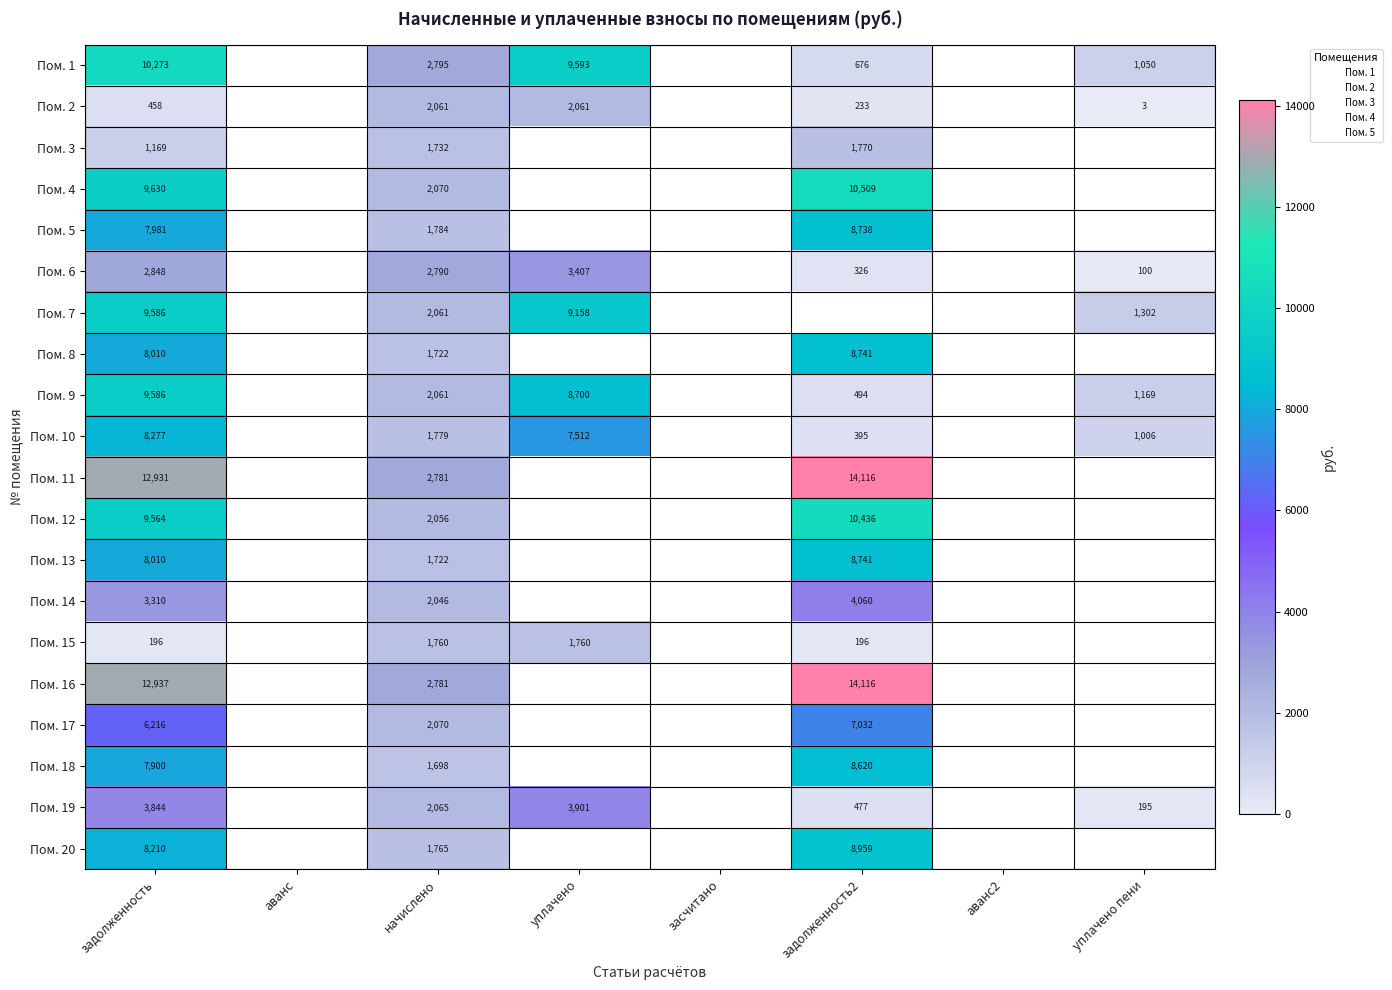

What is the maximum value for Пом. 16?

14116.4